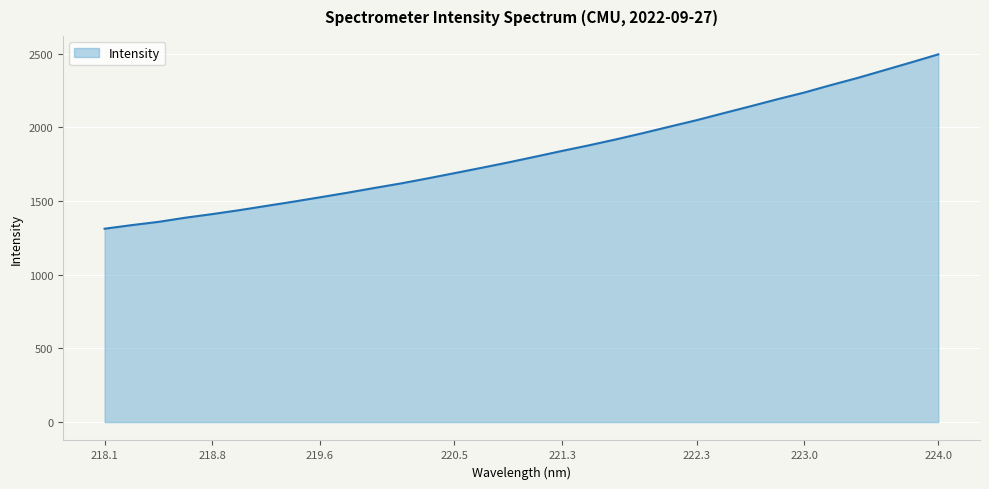

What is the difference between the maximum and minimum values?

1182.8